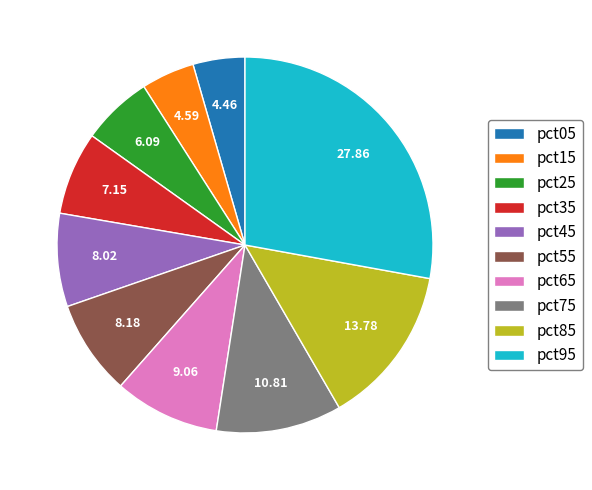

Which slice is the largest?

pct95